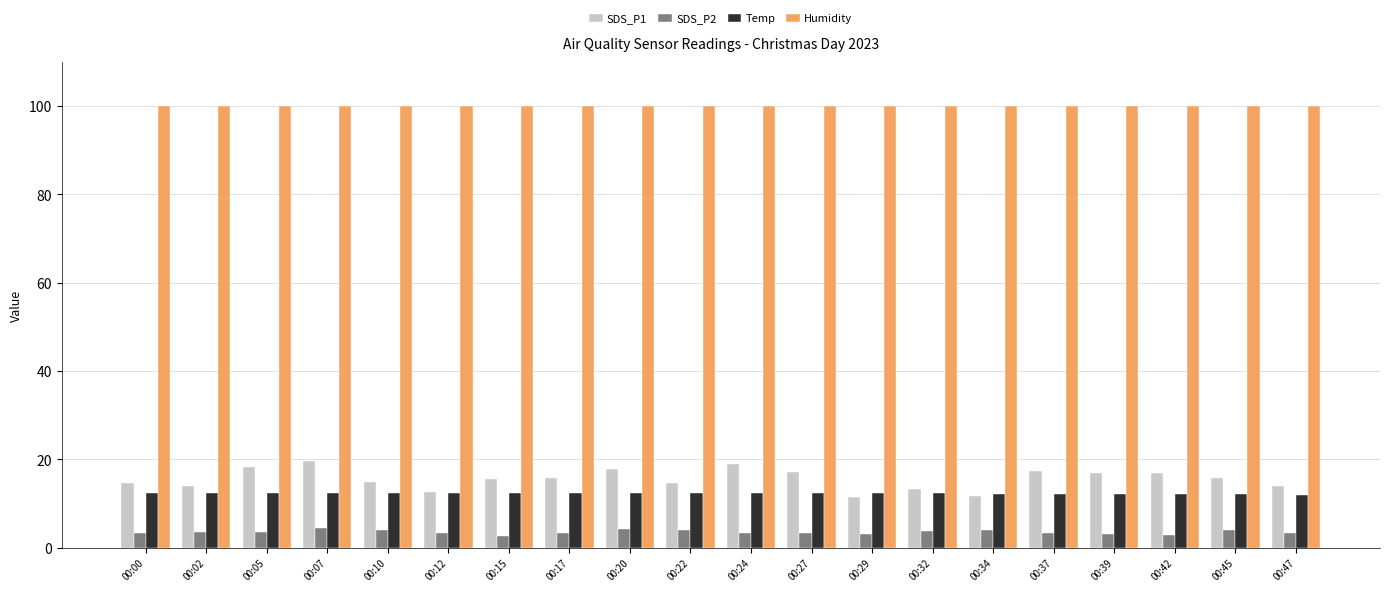

What are all the series names shown in the legend?

SDS_P1, SDS_P2, Temp, Humidity